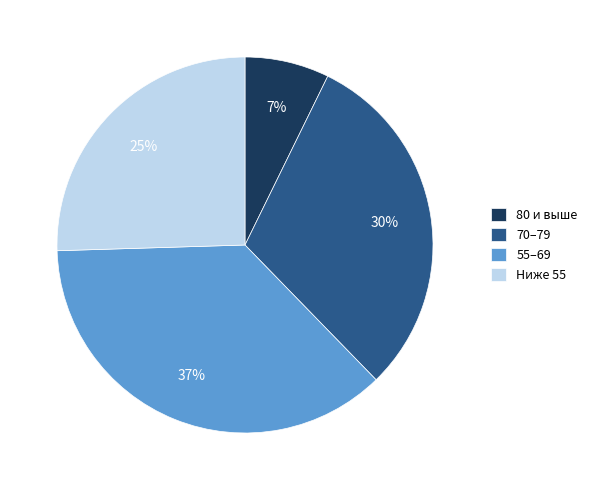

How many slices are in this pie chart?

4